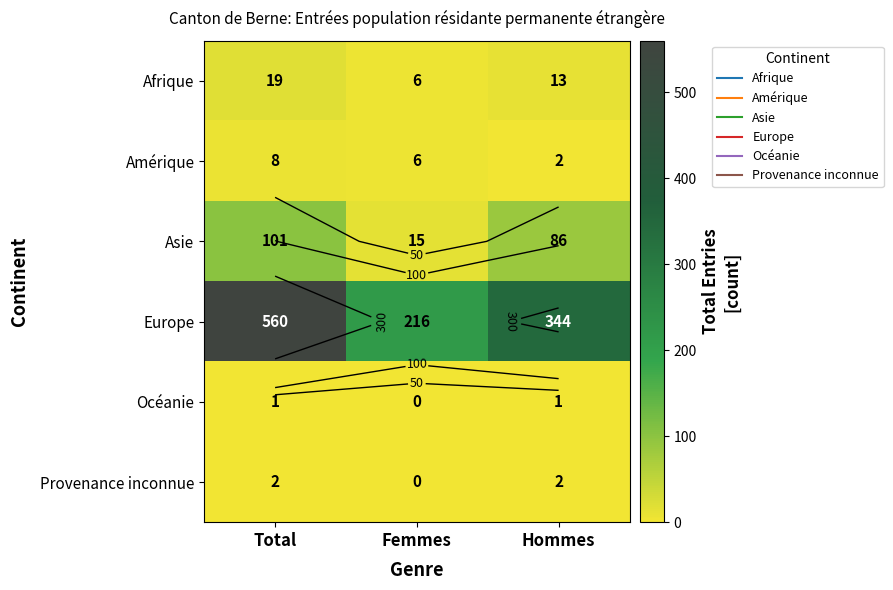

The value of Asie at Femmes is 15. True or false?

True